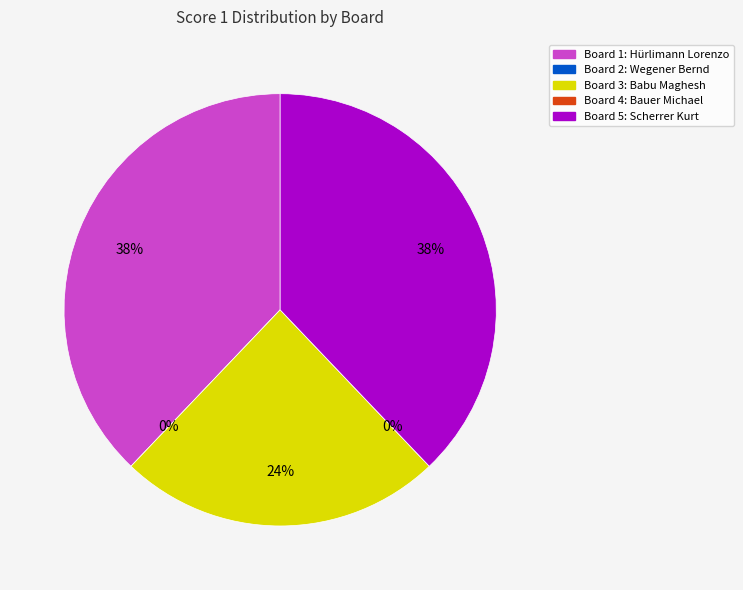

How many segments does this pie chart have?

5